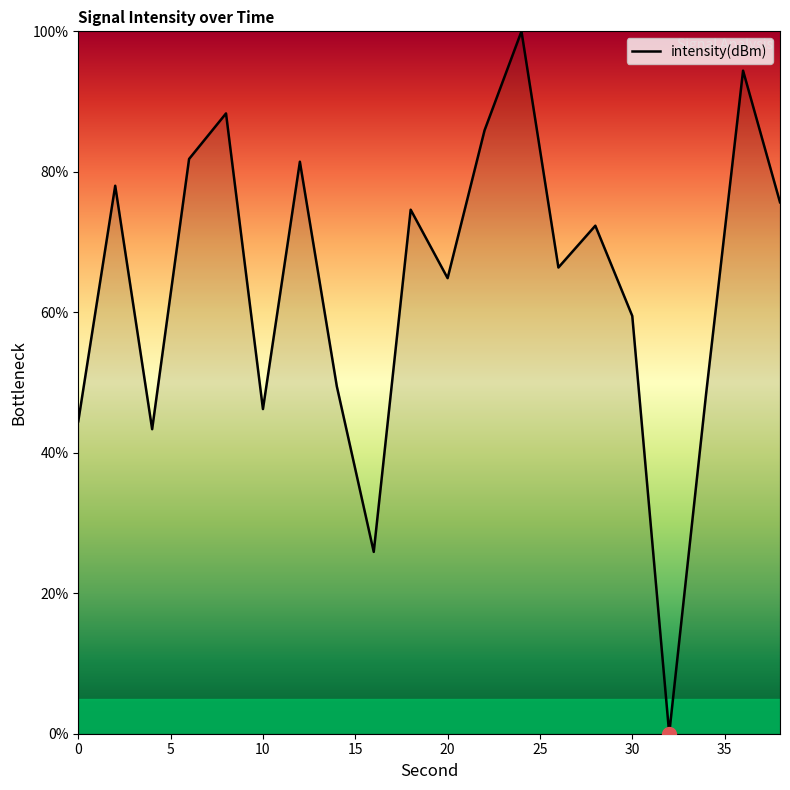

What is the maximum value shown in the chart?

100.0